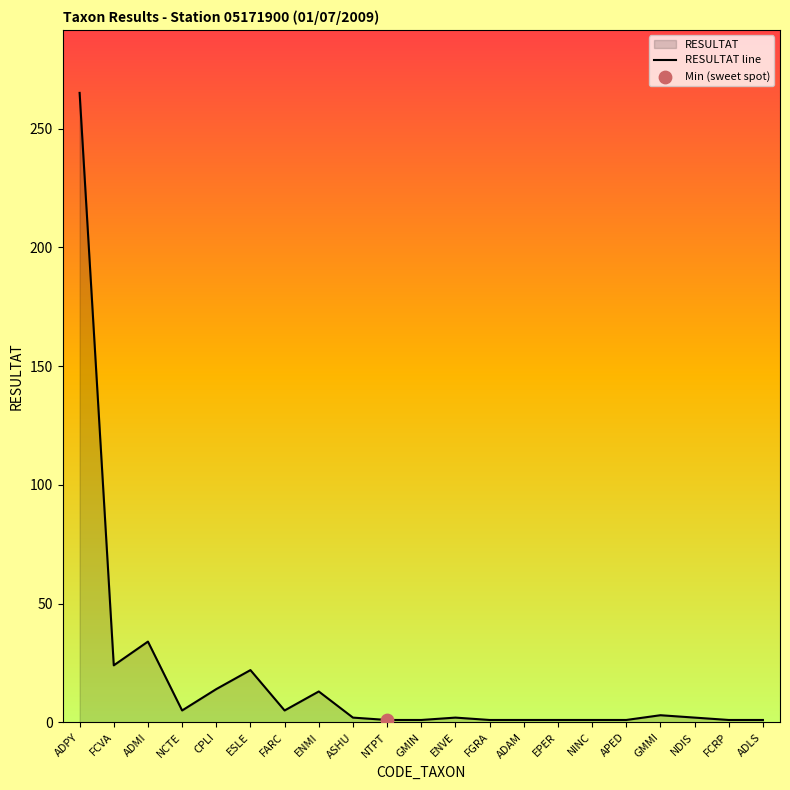

Approximately how many times larger is the value at CPLI compared to ENVE?

7.0